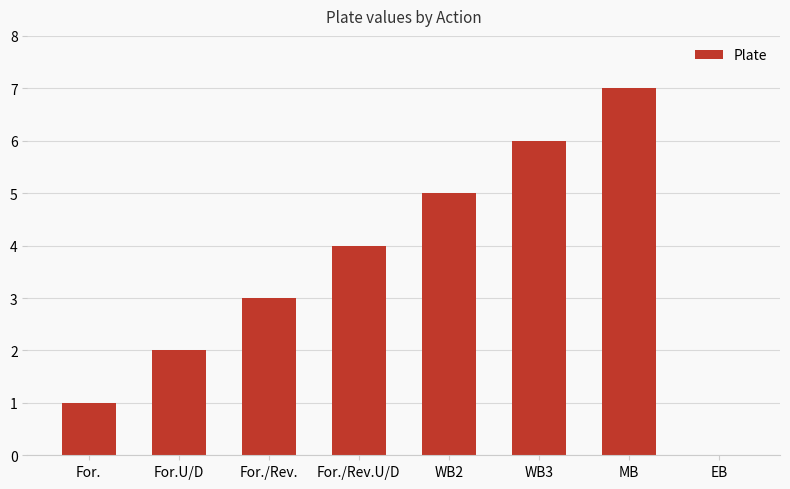

Count the number of categories in the chart.

8